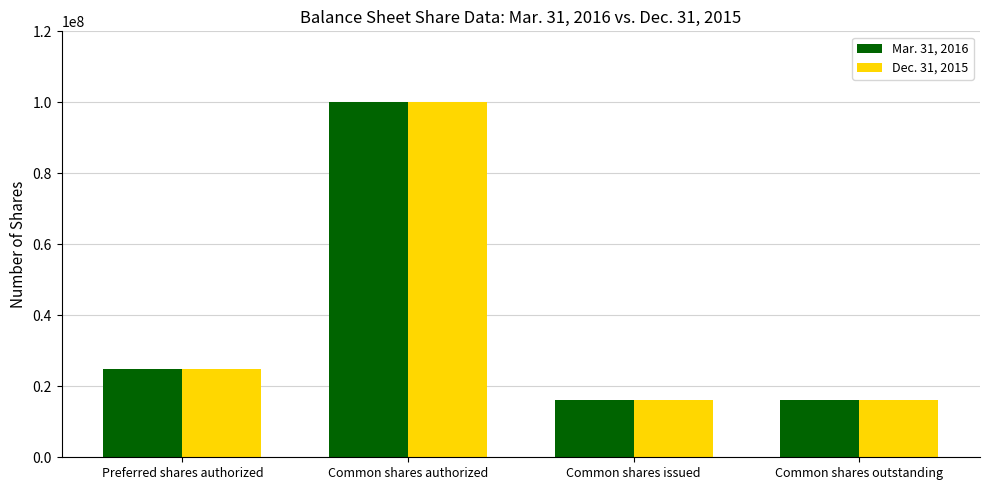

At how many categories does at least one series exceed 29188327?

1